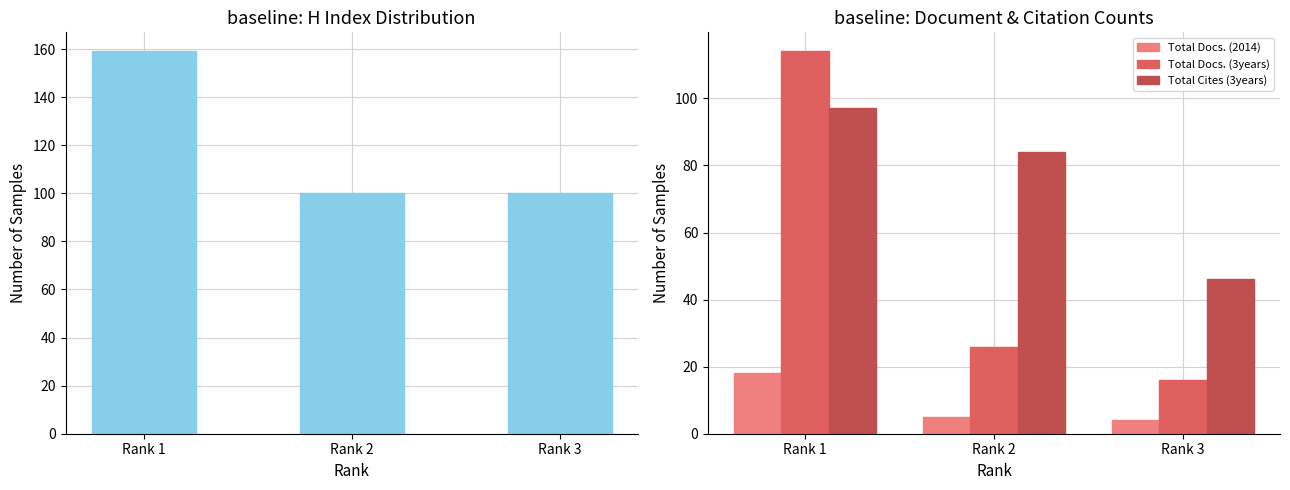

At Rank 3, list the series in order from largest to smallest.

H index, Total Cites (3years), Total Docs. (3years), Total Docs. (2014)